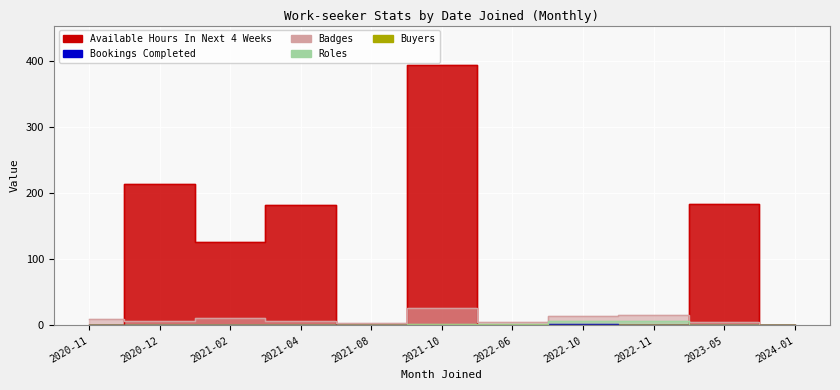

At which category is the sum across all series the highest?

2021-10